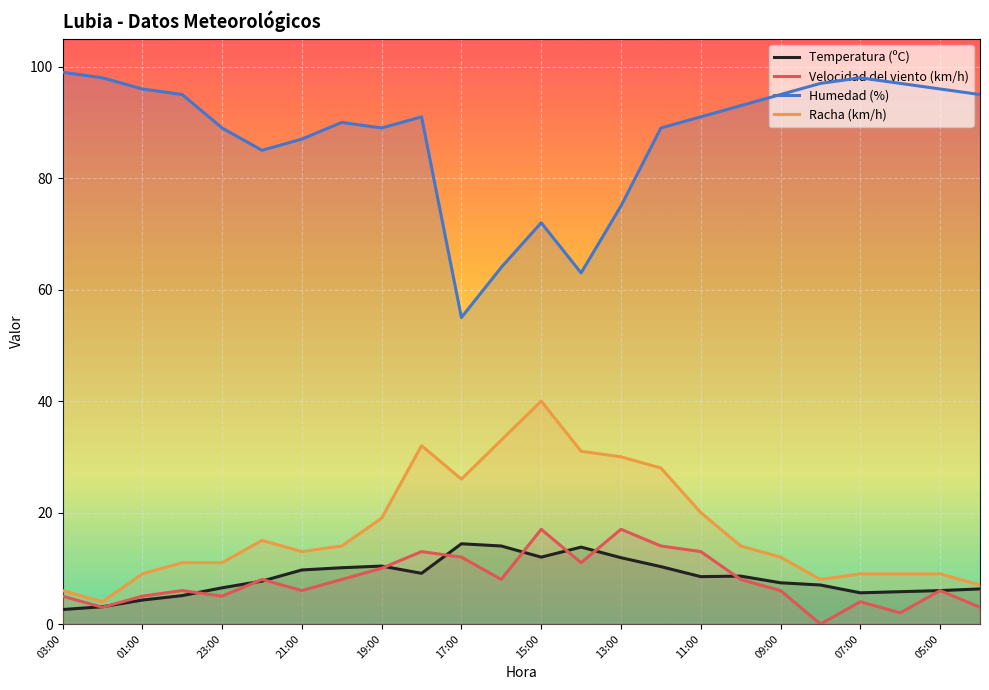

What is the spread (max minus min) of values at 03:00?

96.4